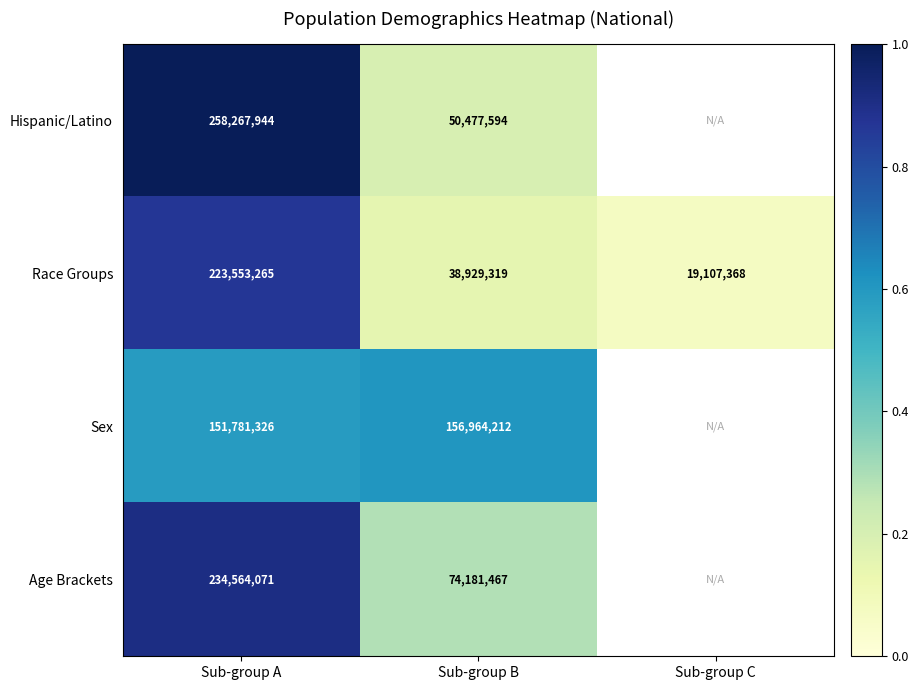

What is the average value of the Race Groups series?

93863317